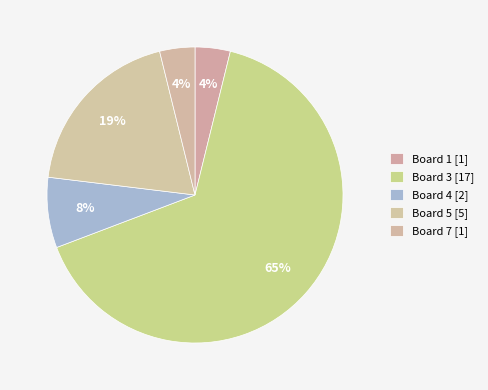

How many segments does this pie chart have?

5